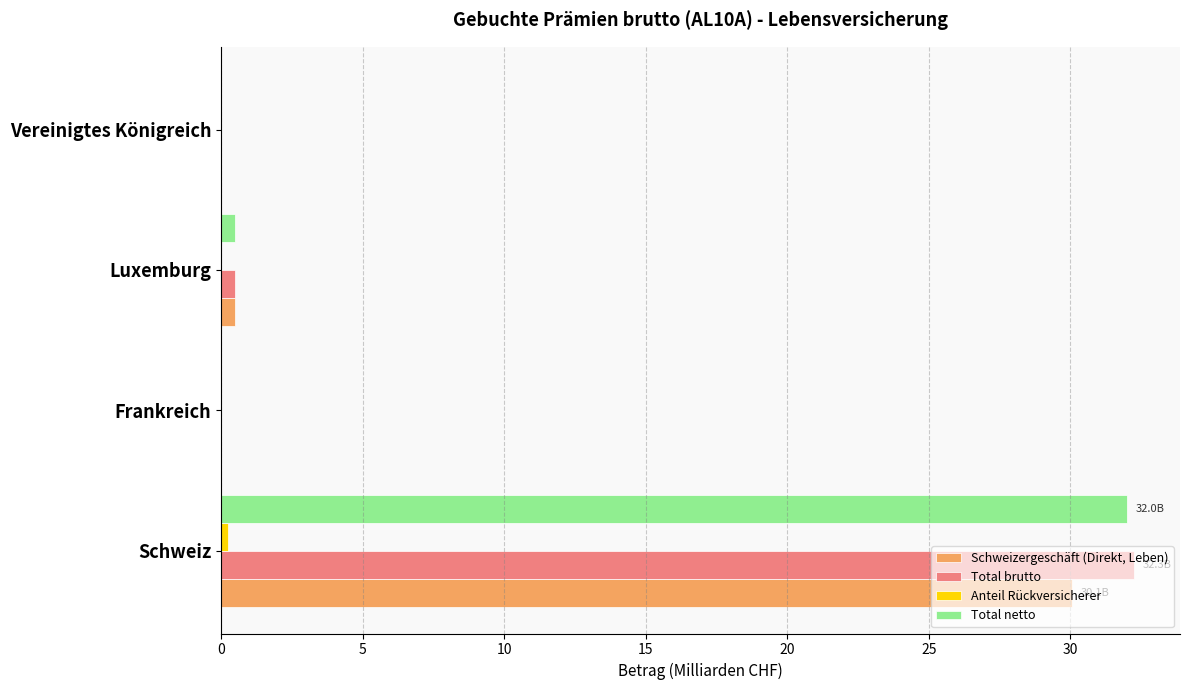

The value of Schweizergeschäft (Direkt, Leben) at Vereinigtes Königreich is 0.0. True or false?

True